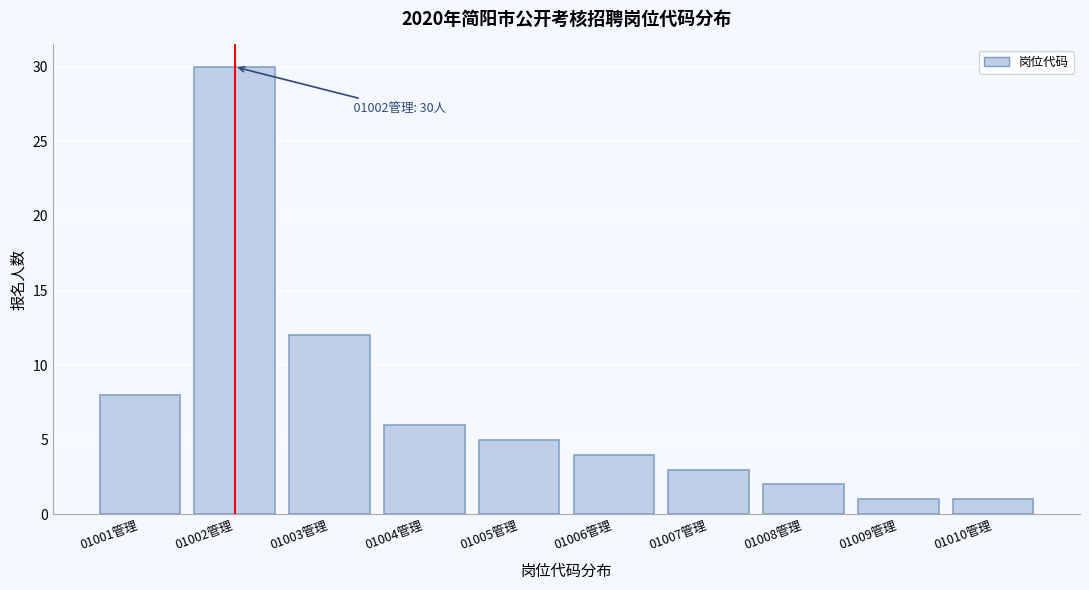

Reading left to right, what are all the values shown in this chart?

8	30	12	6	5	4	3	2	1	1